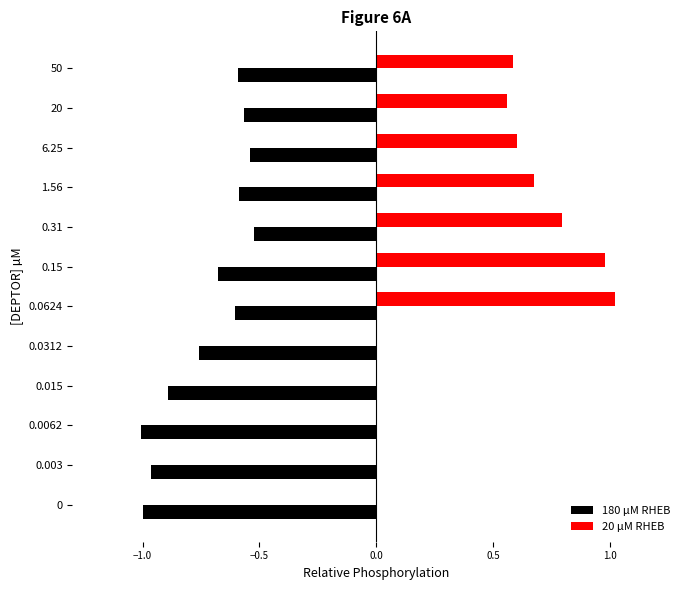

Which series has the largest total across all categories?

20 µM RHEB